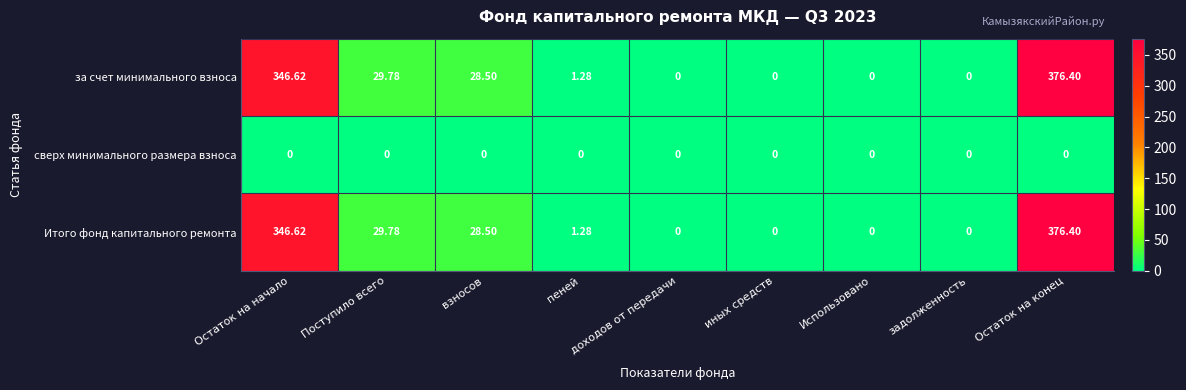

Where does the за счет минимального взноса series first go above 1?

Остаток на начало